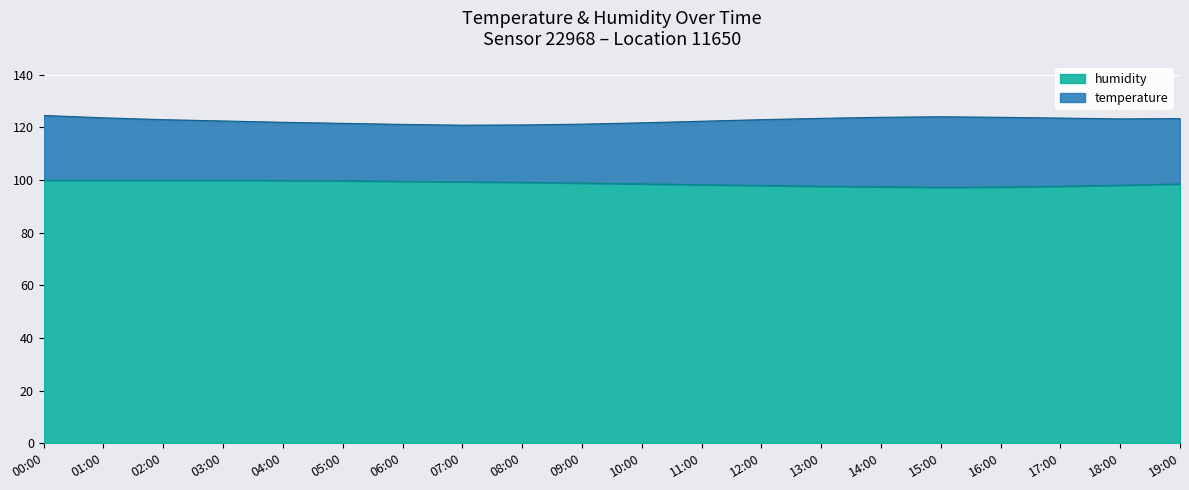

Is it true that the value at 05:00 is 164.4?

False